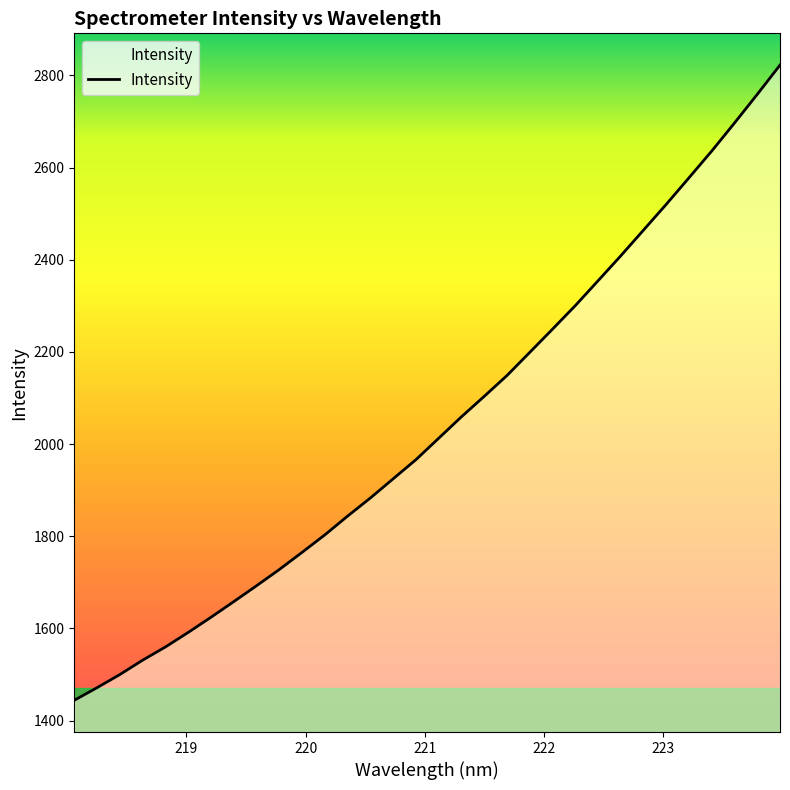

What is the minimum value shown in the chart?

1444.2